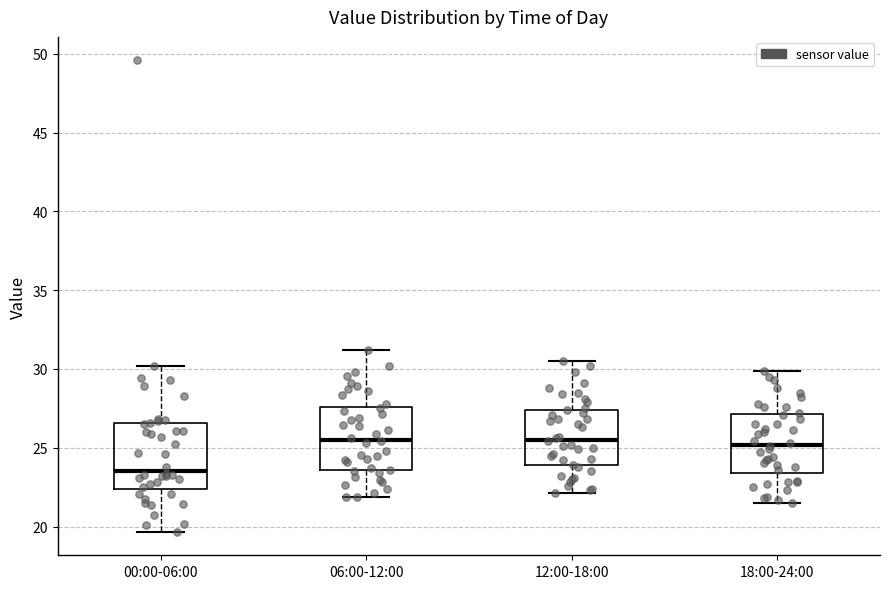

Which box has the lowest median line?

00:00-06:00